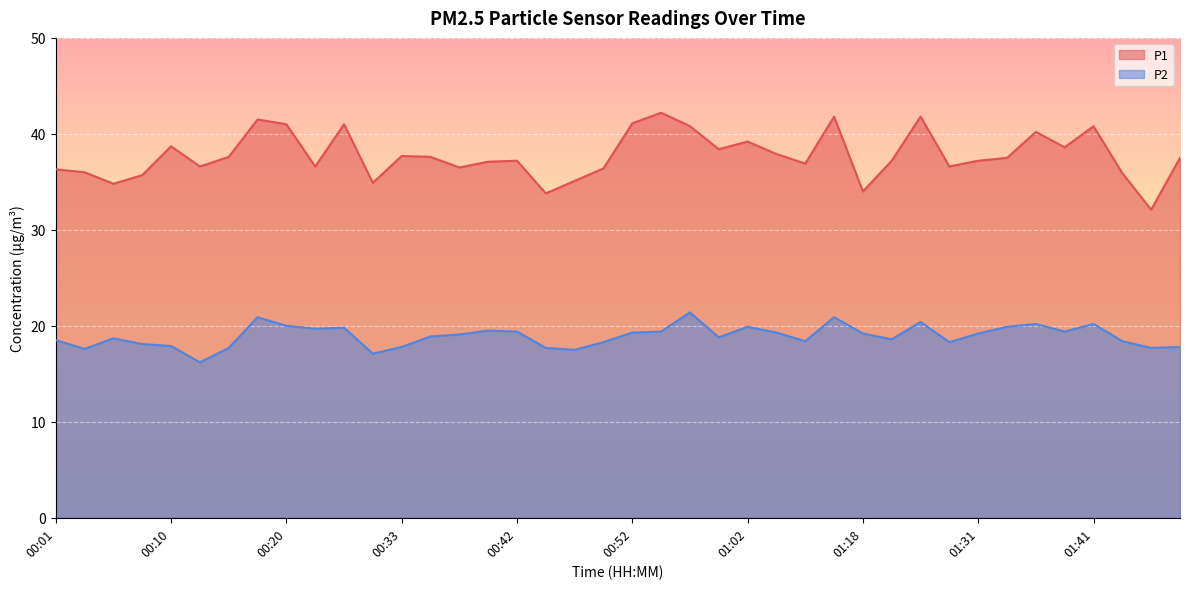

Rank the series by their maximum value, from lowest to highest.

P2, P1